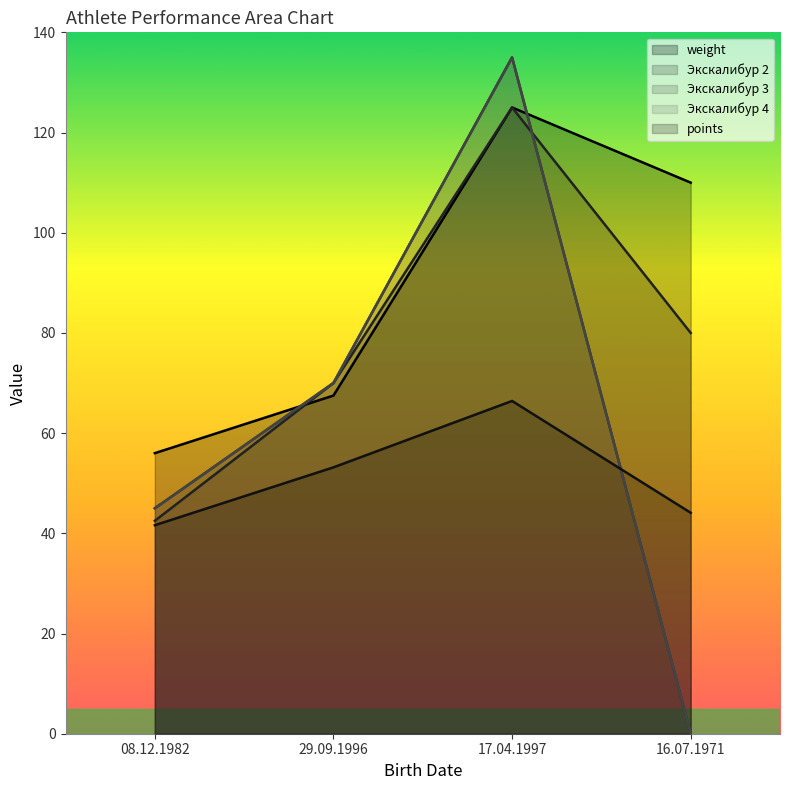

Is the value of Экскалибур 4 at 08.12.1982 greater than the value of Экскалибур 3 at 08.12.1982?

No